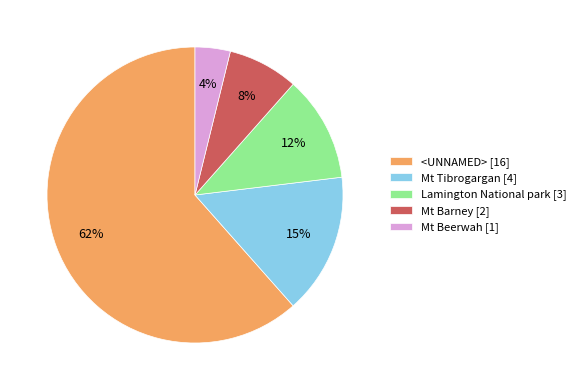

How many segments does this pie chart have?

5